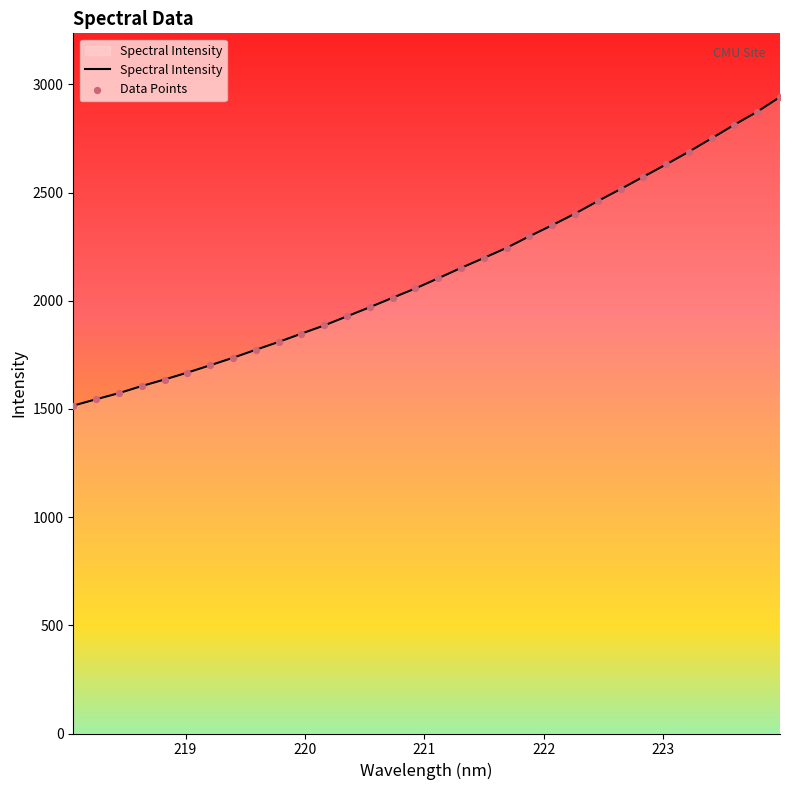

What is the smallest value displayed?

1515.4